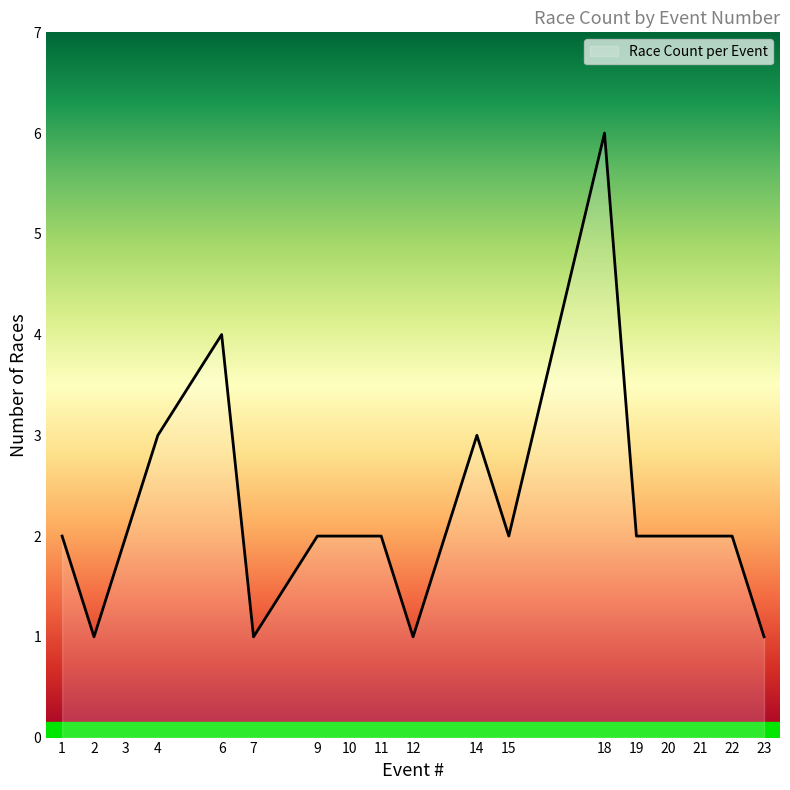

What is the difference between the maximum and minimum values?

5